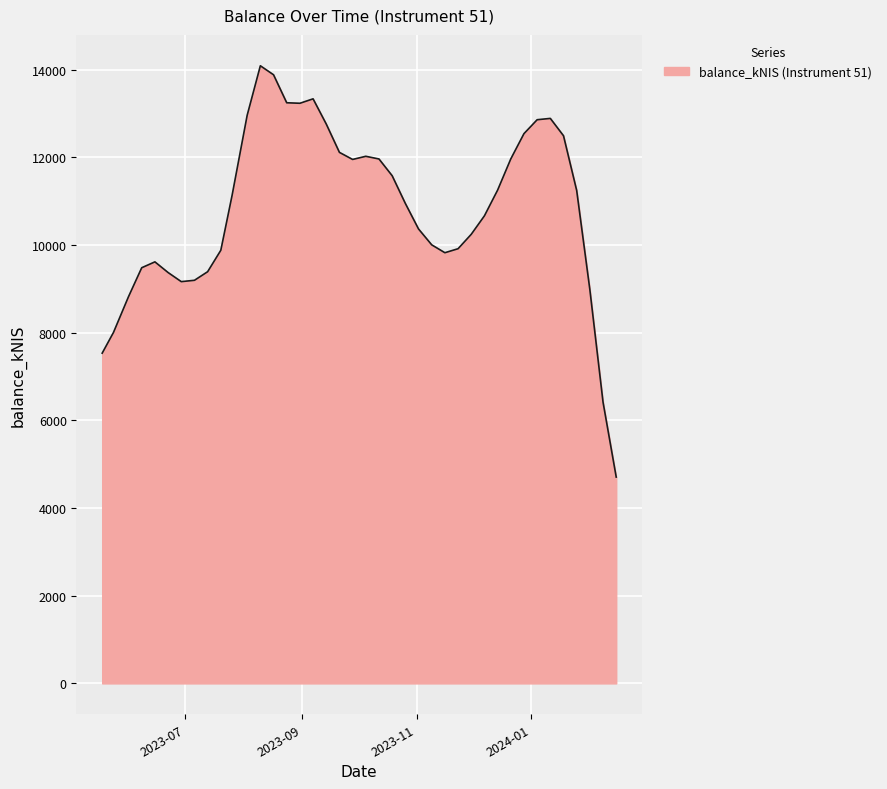

What is the average value?

10801.8